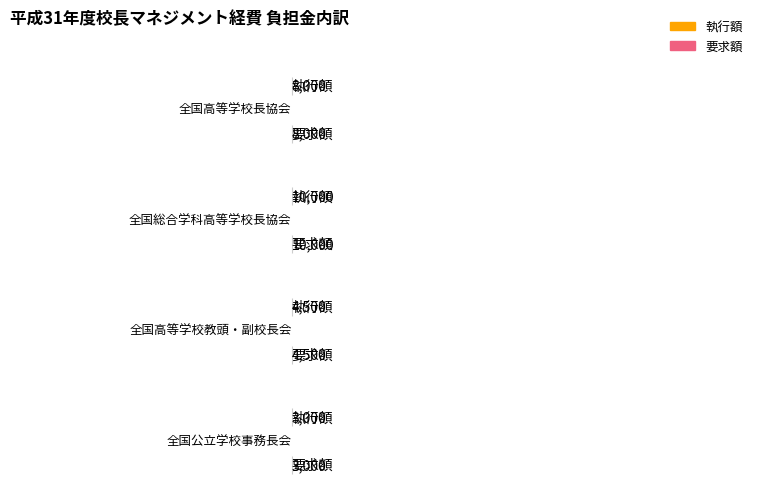

Are the bars grouped side by side (vs. stacked)?

Yes